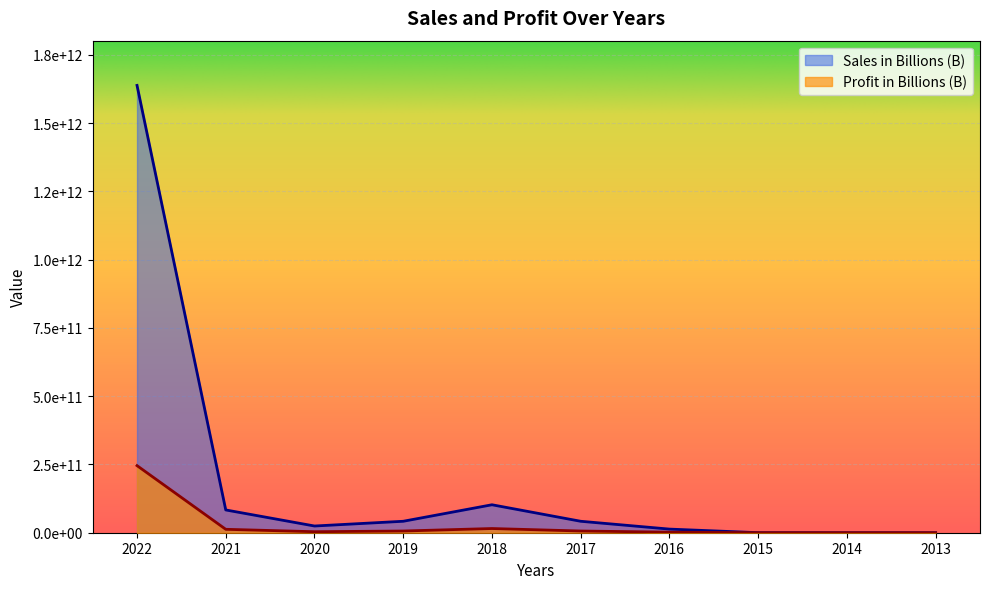

Where does the Sales in Billions (B) series first go above 41943040000?

2022